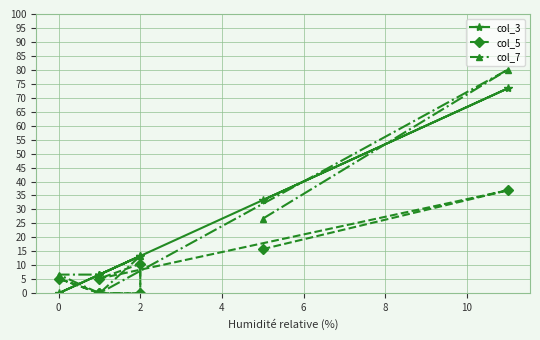

What is the difference between the maximum and minimum values in the col_5 series?

36.8